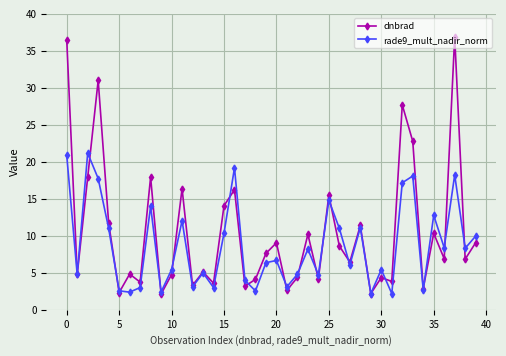

In dnbrad, how many points are higher than both neighbors (excluding endpoints)?

14